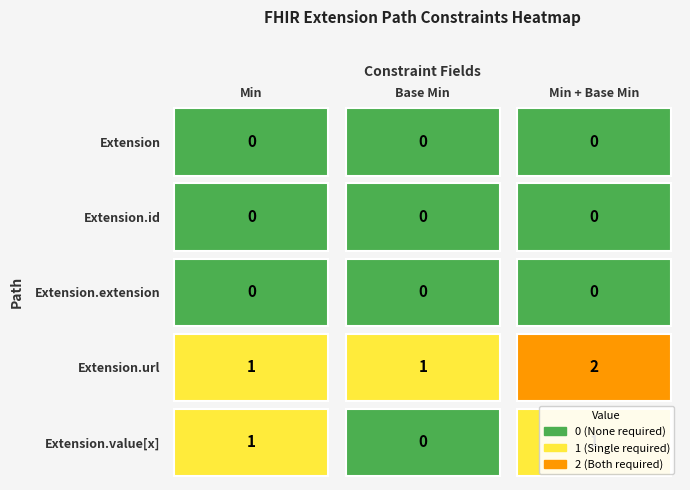

Between 0 and 2, which is larger?

2